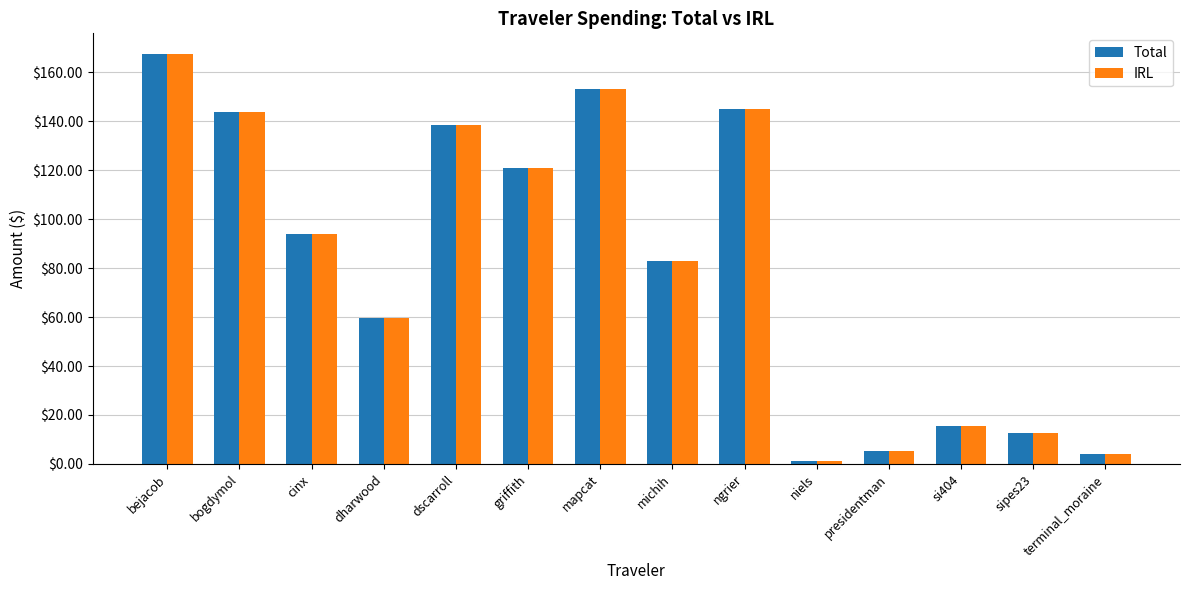

What is the difference between the second highest and second lowest values in the Total series?

149.3